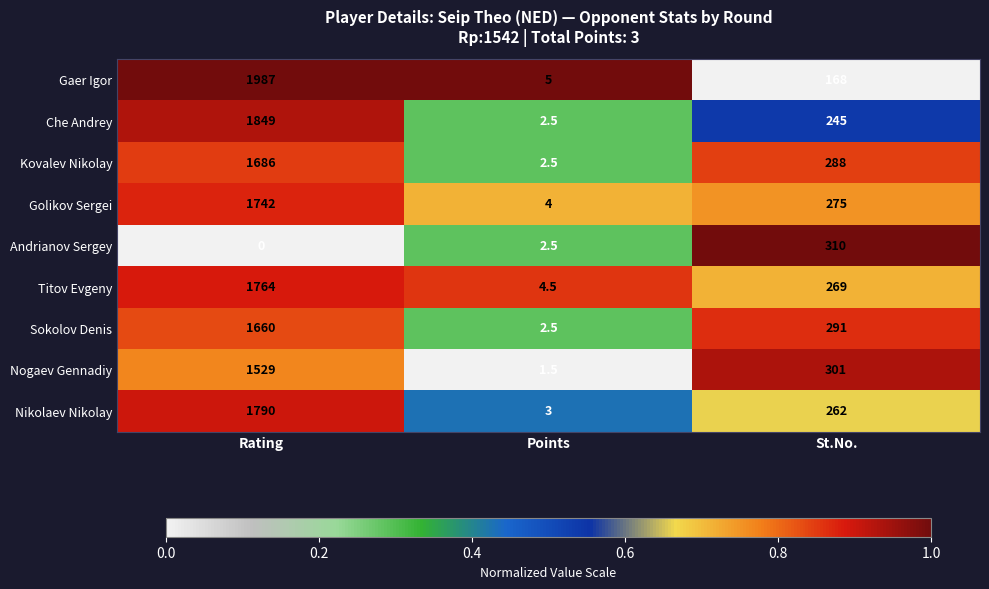

What is the difference between the maximum and second lowest values in the Golikov Sergei series?

1467.0